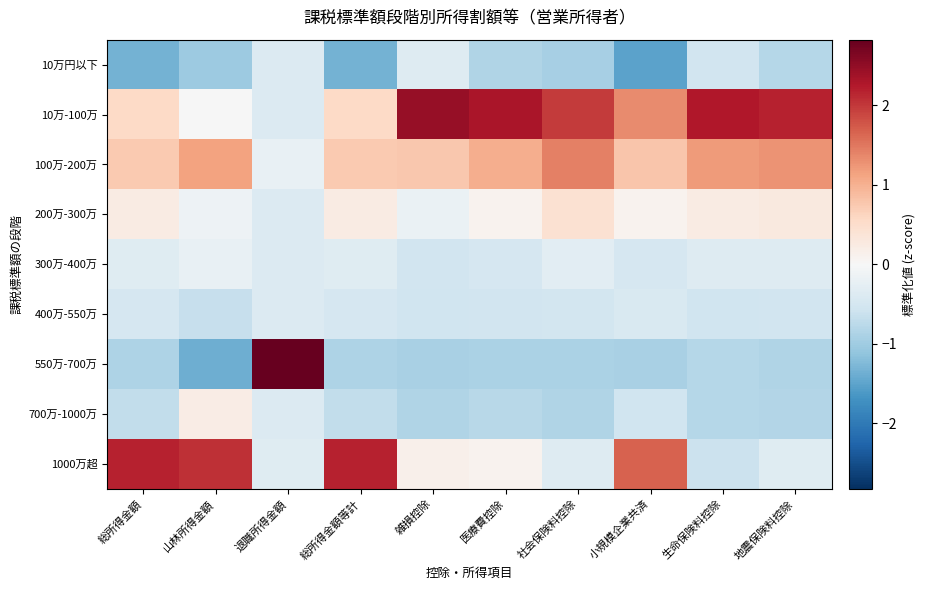

Which series has the largest total across all categories?

10万-100万